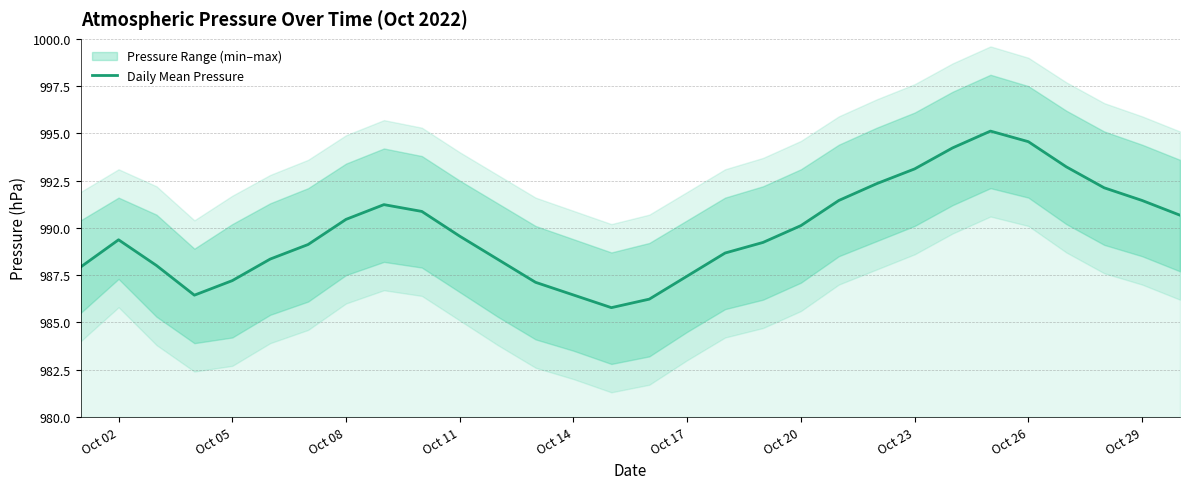

What is the maximum value for Daily Mean Pressure?

995.1